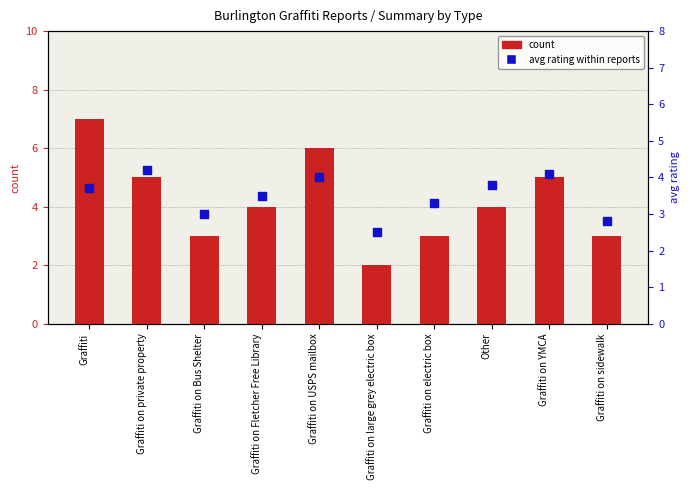

Which series has the largest total across all categories?

count